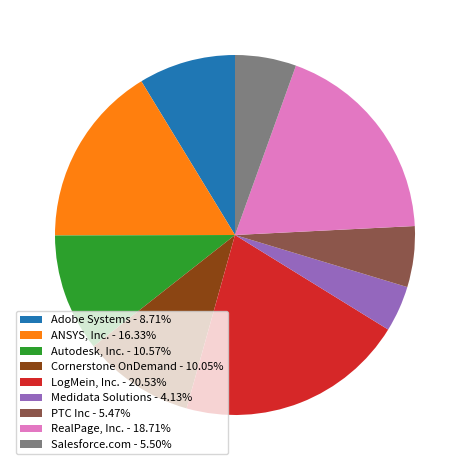

Approximately how many times larger is the value at Medidata Solutions - 4.13% compared to Salesforce.com - 5.50%?

0.8